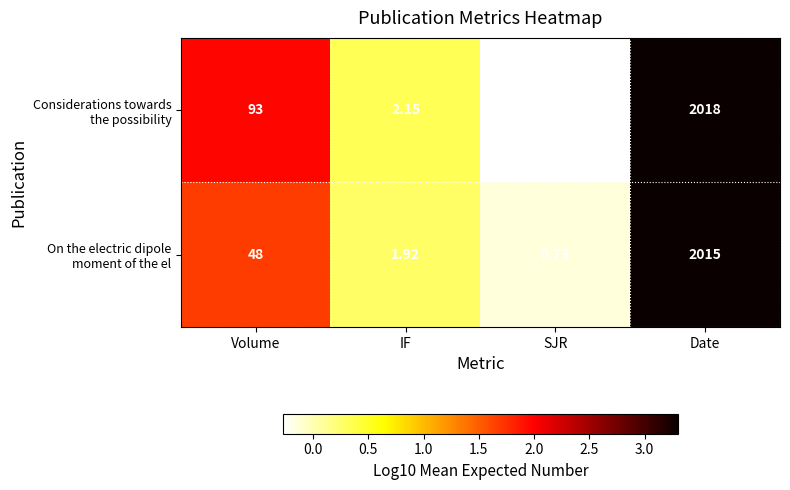

Which category has the highest value across all series?

Date